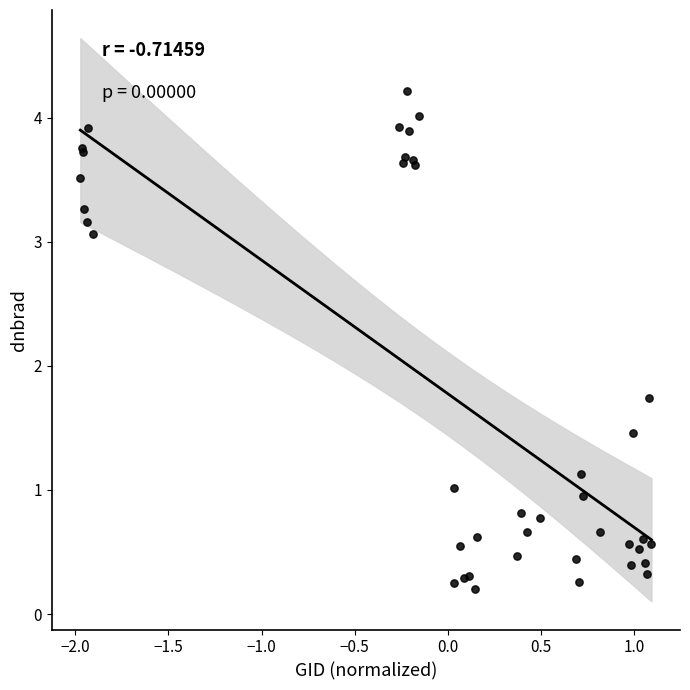

What Y value in the scatter plot is closest to 2?

1.7